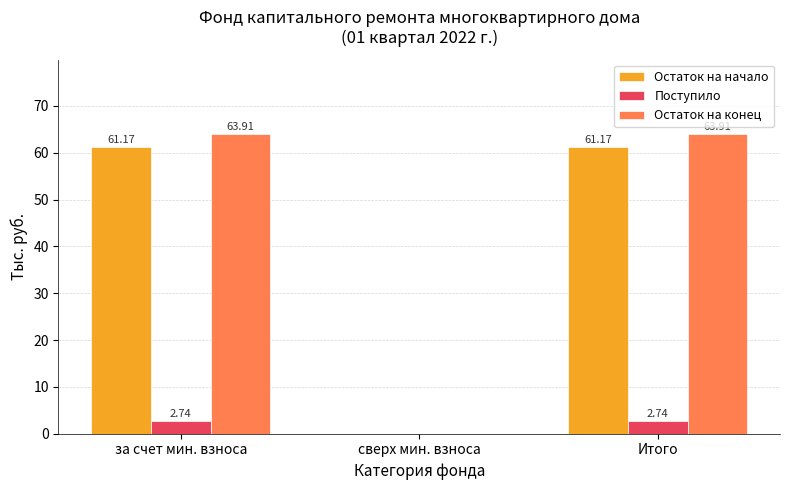

Which series has the largest total across all categories?

Остаток на конец